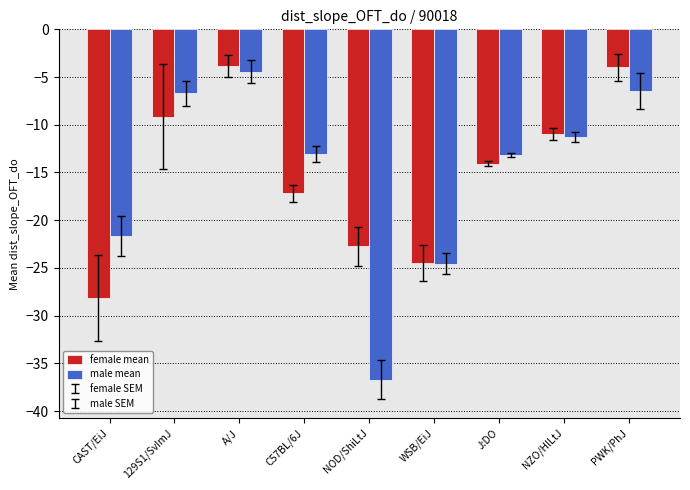

Which series has the widest spread of values?

male mean